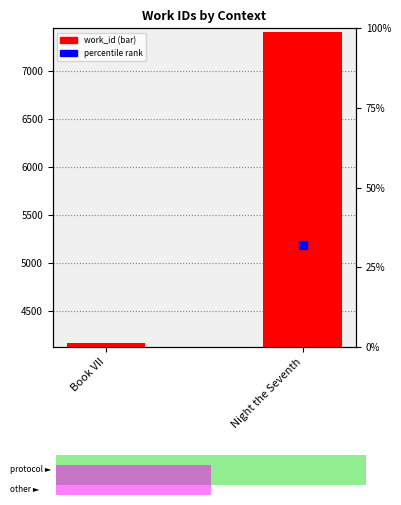

Which series contains the highest Y value?

work_id